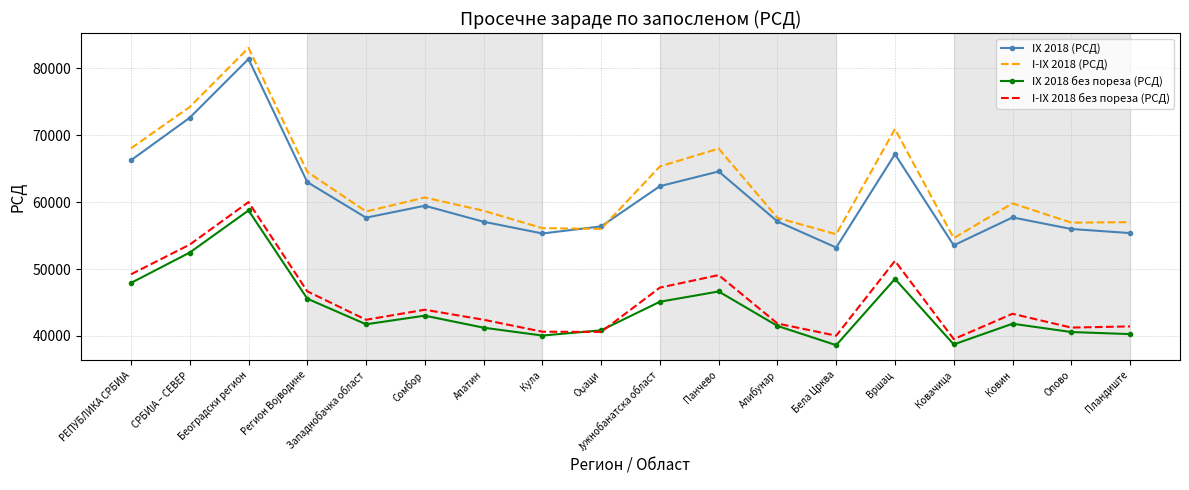

What is the spread (max minus min) of values at Пландиште?

16722